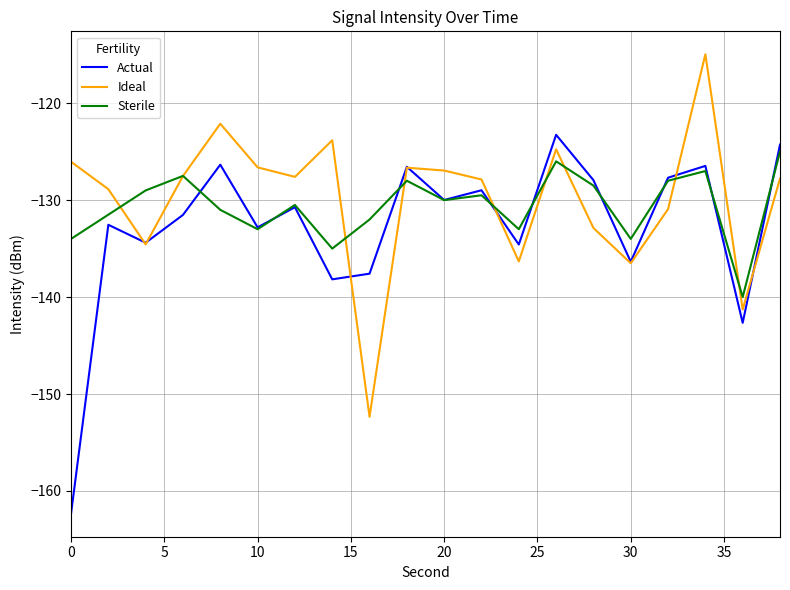

What is the smallest value displayed?

-162.3